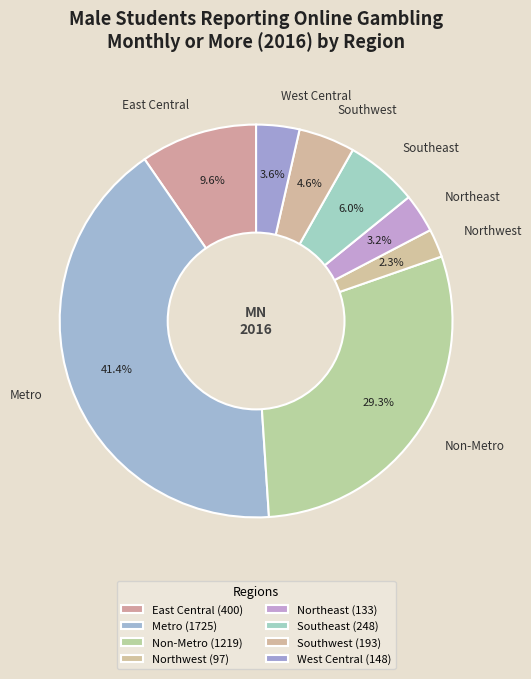

To the nearest percent, what portion does Non-Metro represent?

29%